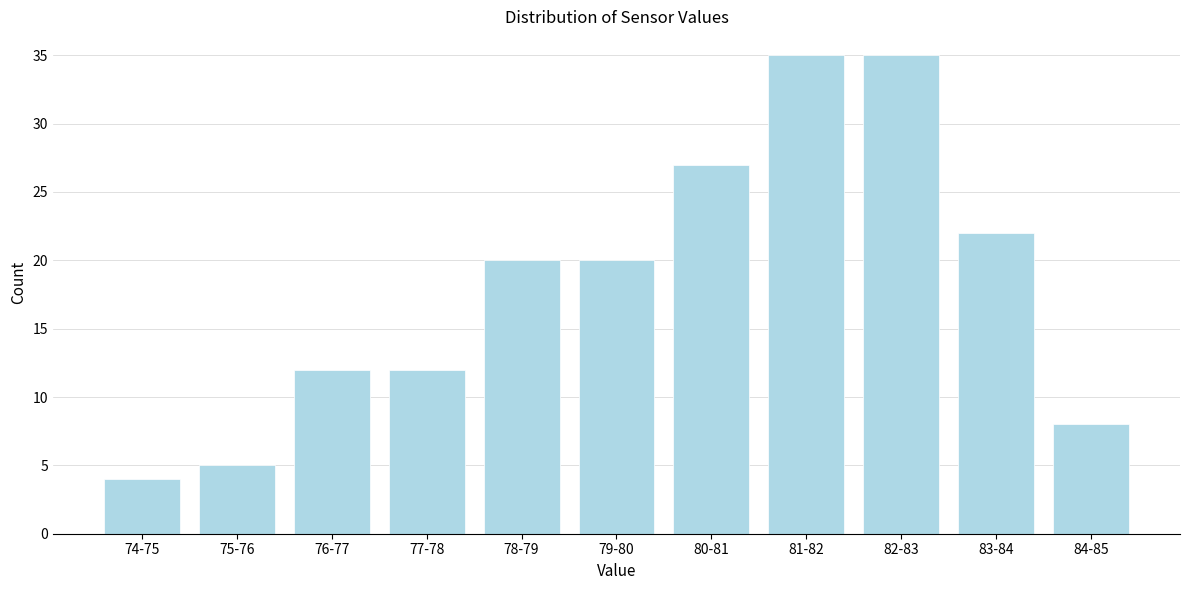

Reading left to right, what are all the values shown in this chart?

4	5	12	12	20	20	27	35	35	22	8